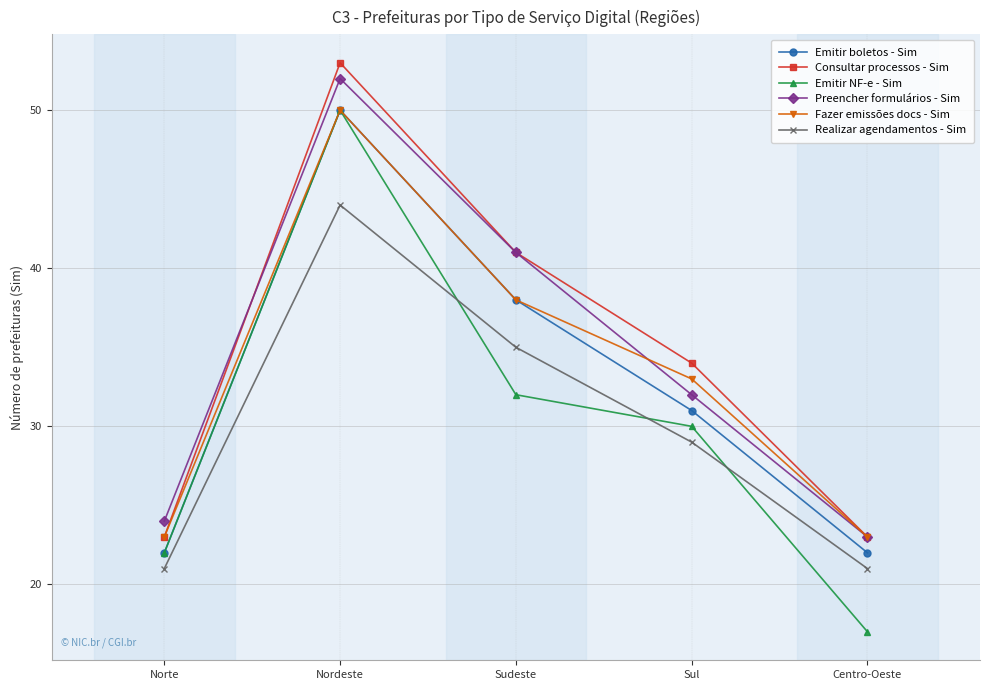

Is the value of Preencher formulários - Sim at Nordeste greater than the value of Fazer emissões docs - Sim at Centro-Oeste?

Yes